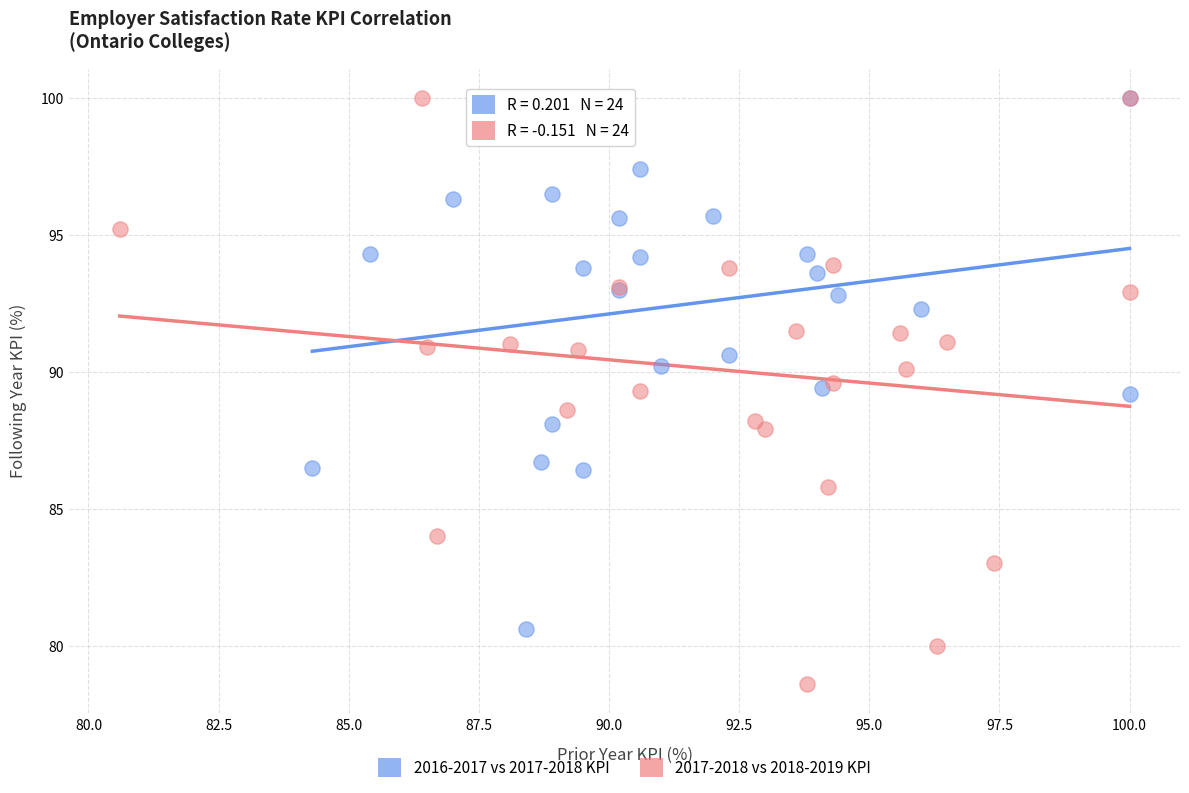

Which series has the widest spread of Y values?

2017-2018 vs 2018-2019 KPI